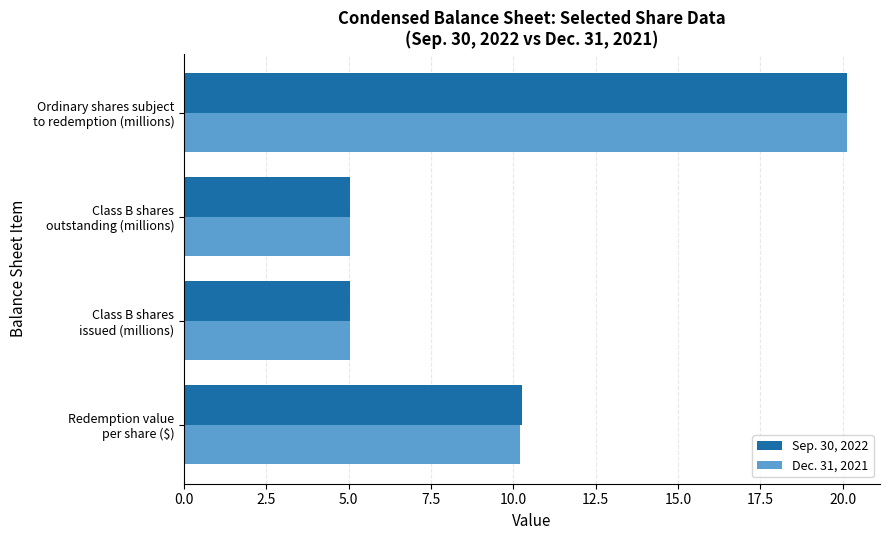

Rank the series by their average value, from lowest to highest.

Dec. 31, 2021, Sep. 30, 2022